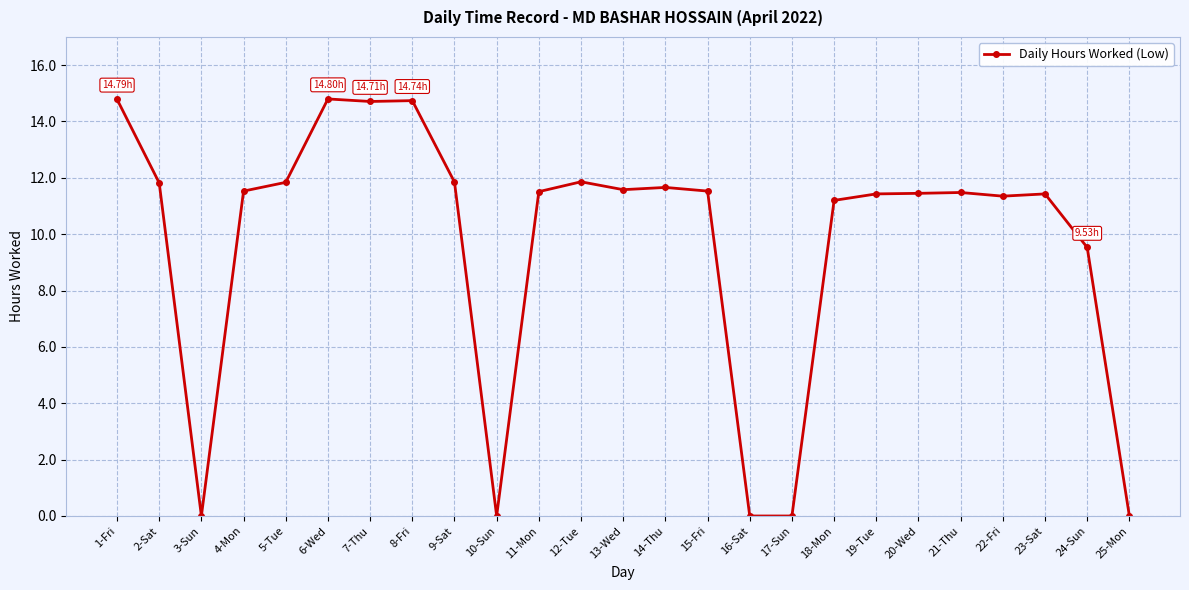

Where is the first local minimum?

3-Sun